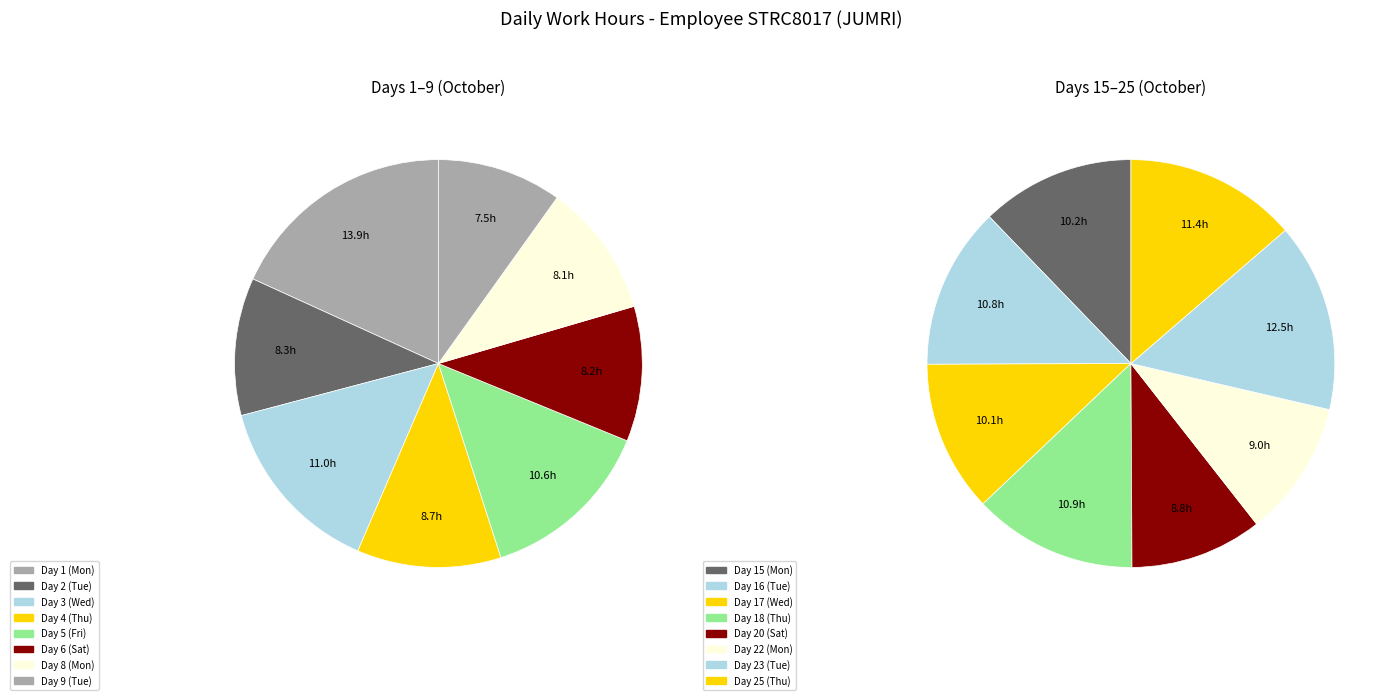

Which slice is the largest?

Day 1 (Mon)